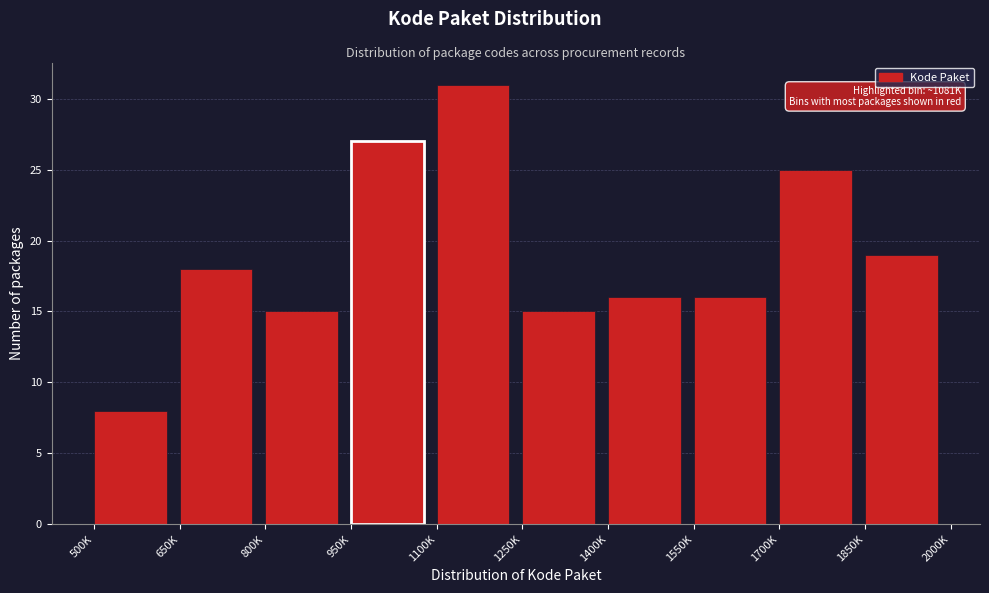

Reading left to right, list all the values displayed in this chart.

500K=8	650K=18	800K=15	950K=27	1100K=31	1250K=15	1400K=16	1550K=16	1700K=25	1850K=19